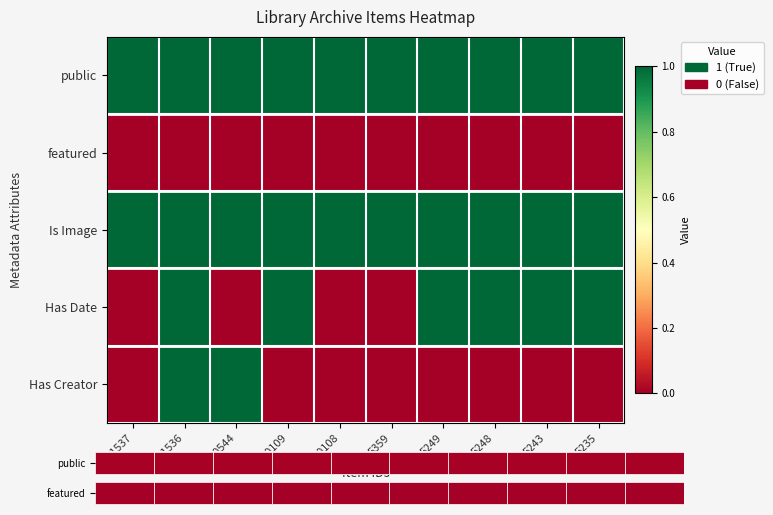

What is the total value across all series at 5248?

3